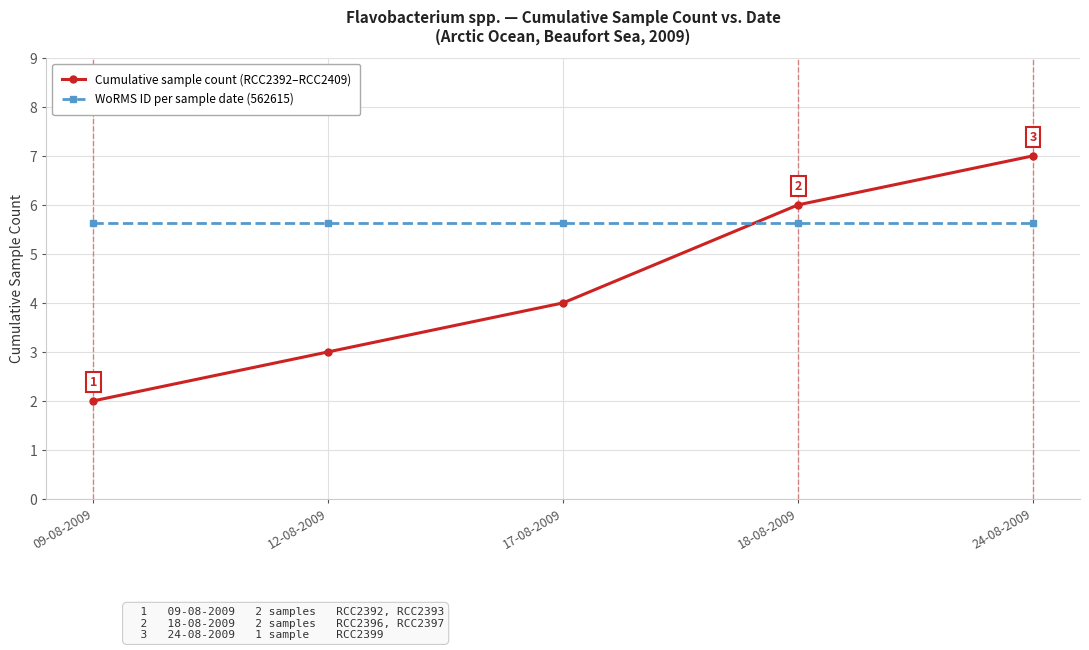

List the series in order of their peak value, highest first.

Cumulative sample count (RCC2392–RCC2409), WoRMS ID per sample date (562615)